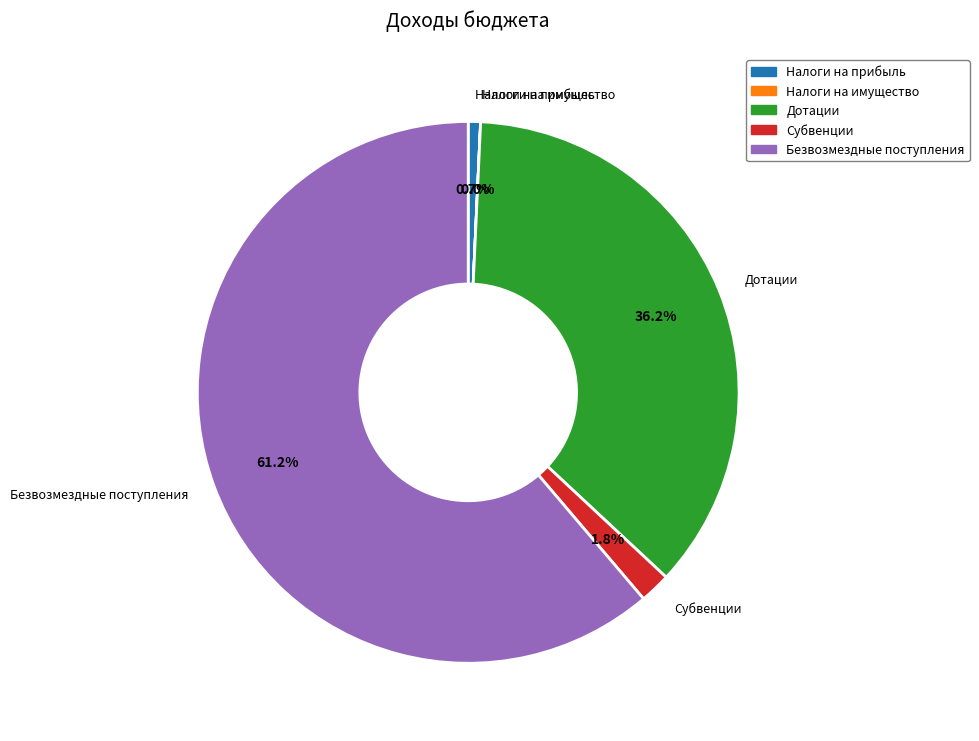

Which has a higher value, Дотации or Субвенции?

Дотации